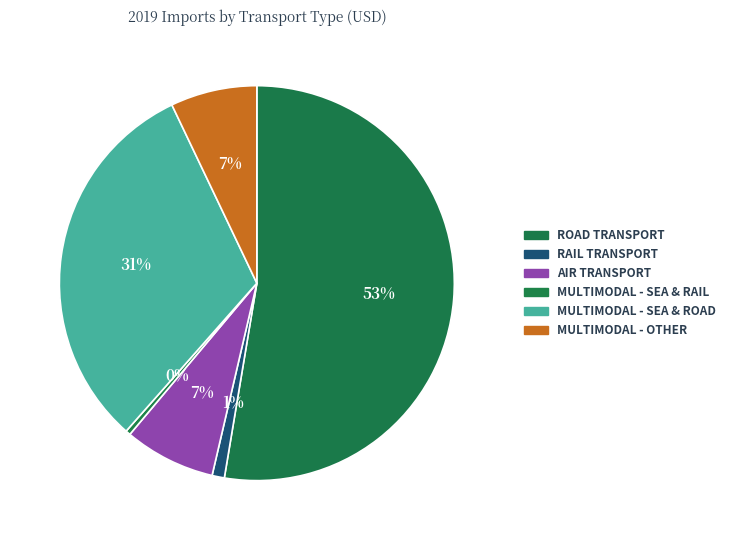

How many slices are in this pie chart?

6